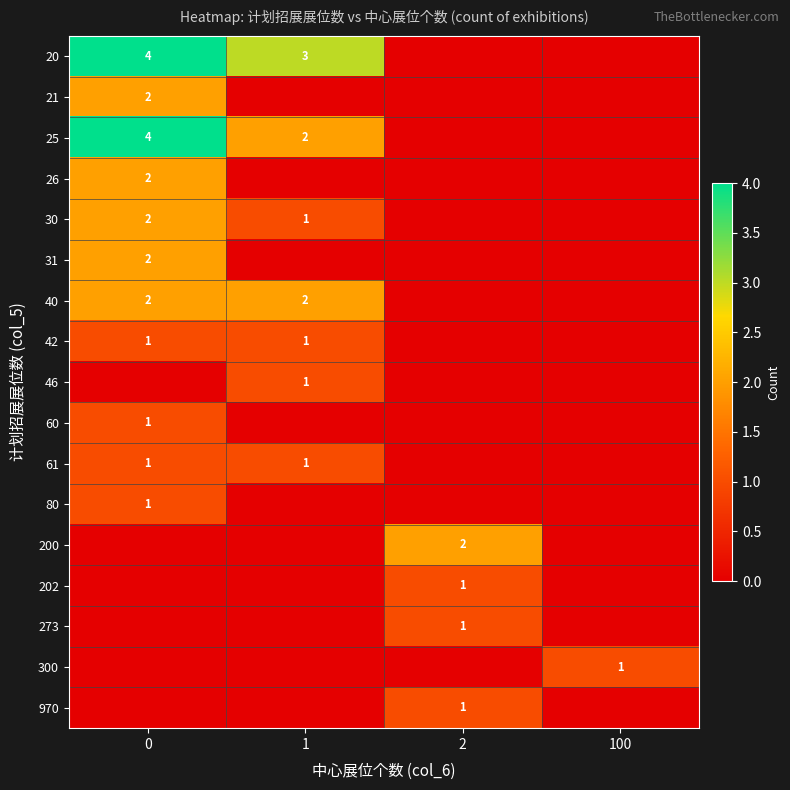

Is it true that 200 equals 0 at 100?

True